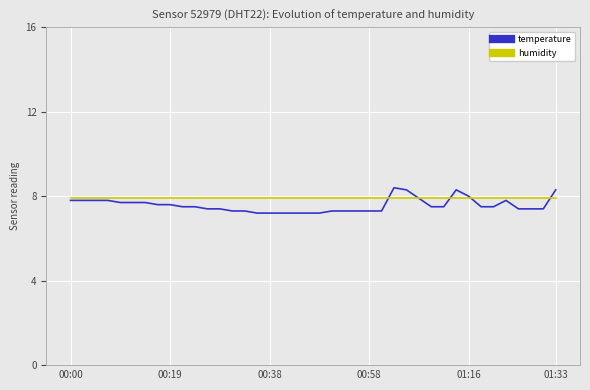

What is the lowest value of the temperature series?

7.2